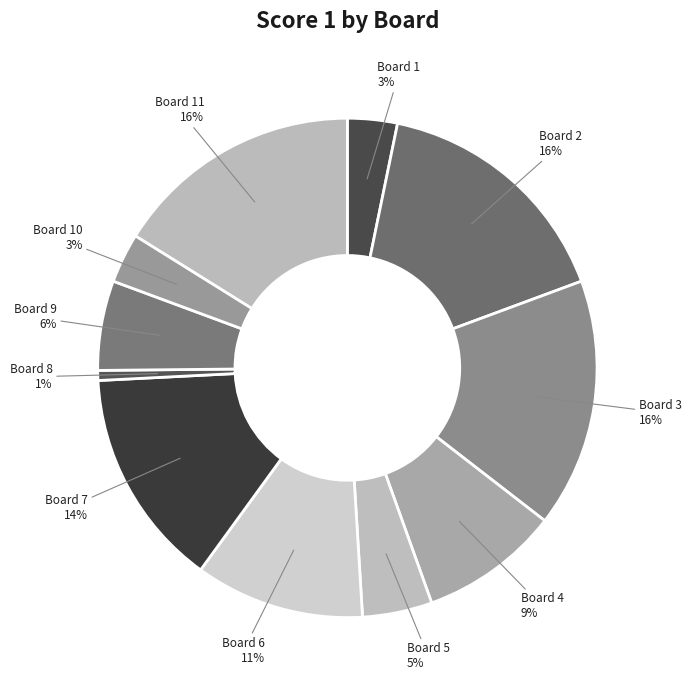

What is the smallest slice in the pie chart?

Board 8